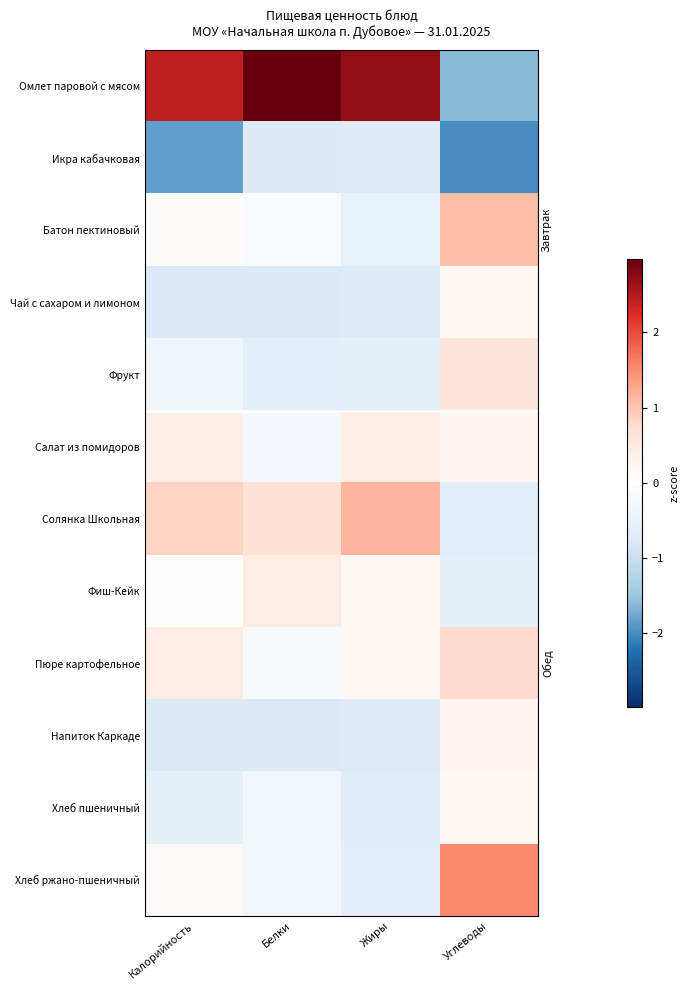

Which series has the widest spread of values?

Омлет паровой с мясом